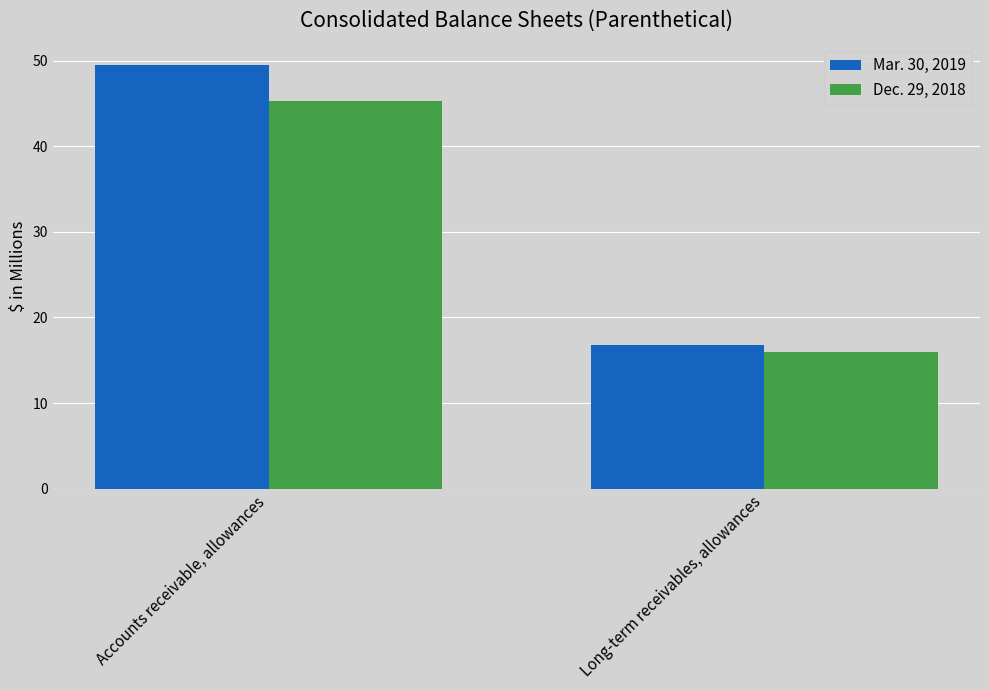

The Mar. 30, 2019 series shows 70.1 at Accounts receivable, allowances. True or false?

False